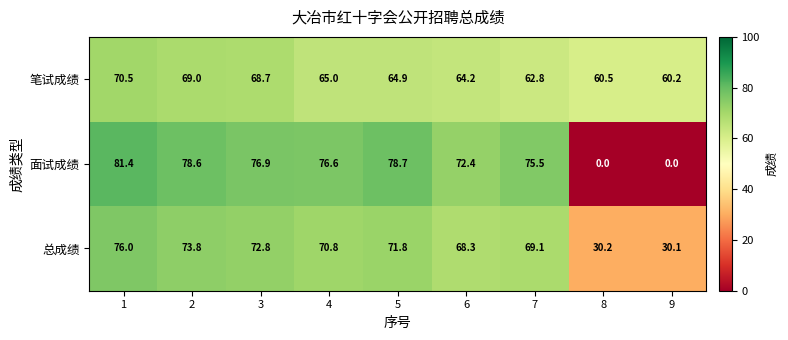

Which series changed the most between 3 and 5?

笔试成绩